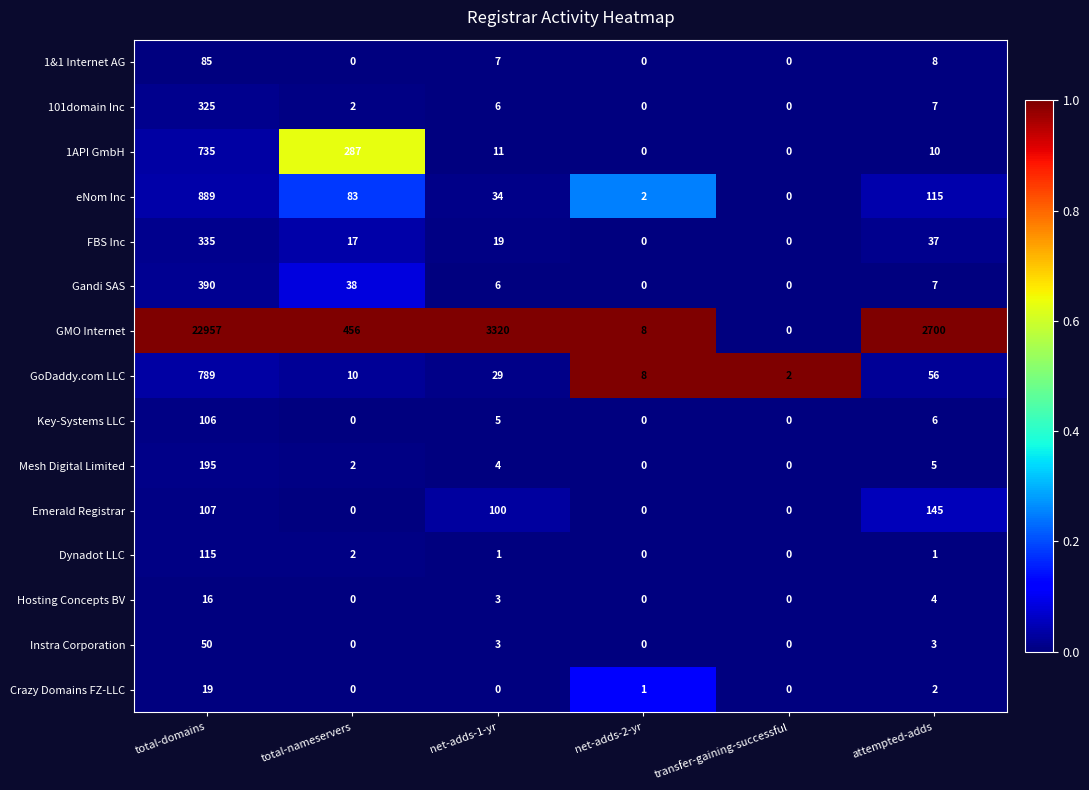

What is the difference between the Instra Corporation values at total-domains and net-adds-2-yr?

50